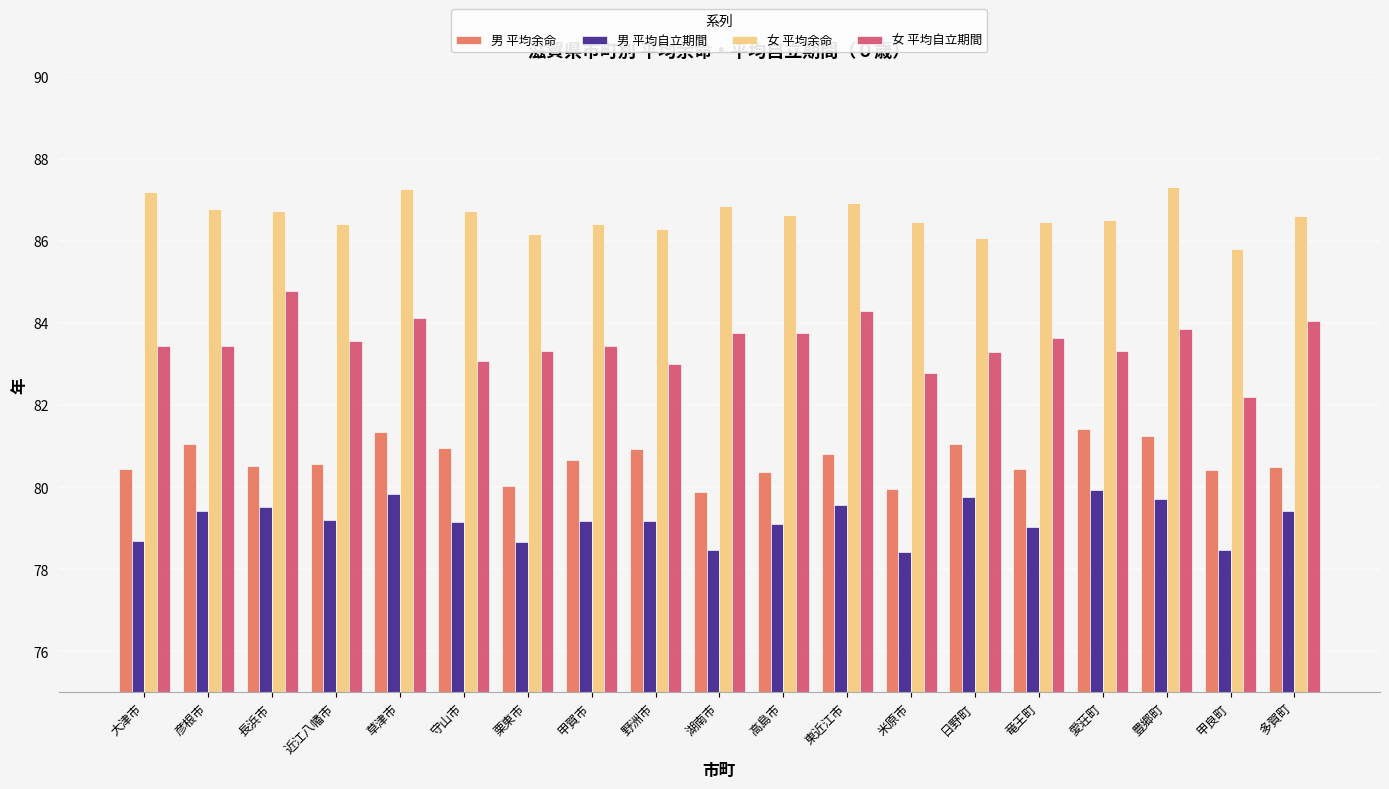

What is the value of the 男 平均自立期間 bar at the 18th from the left?

78.5